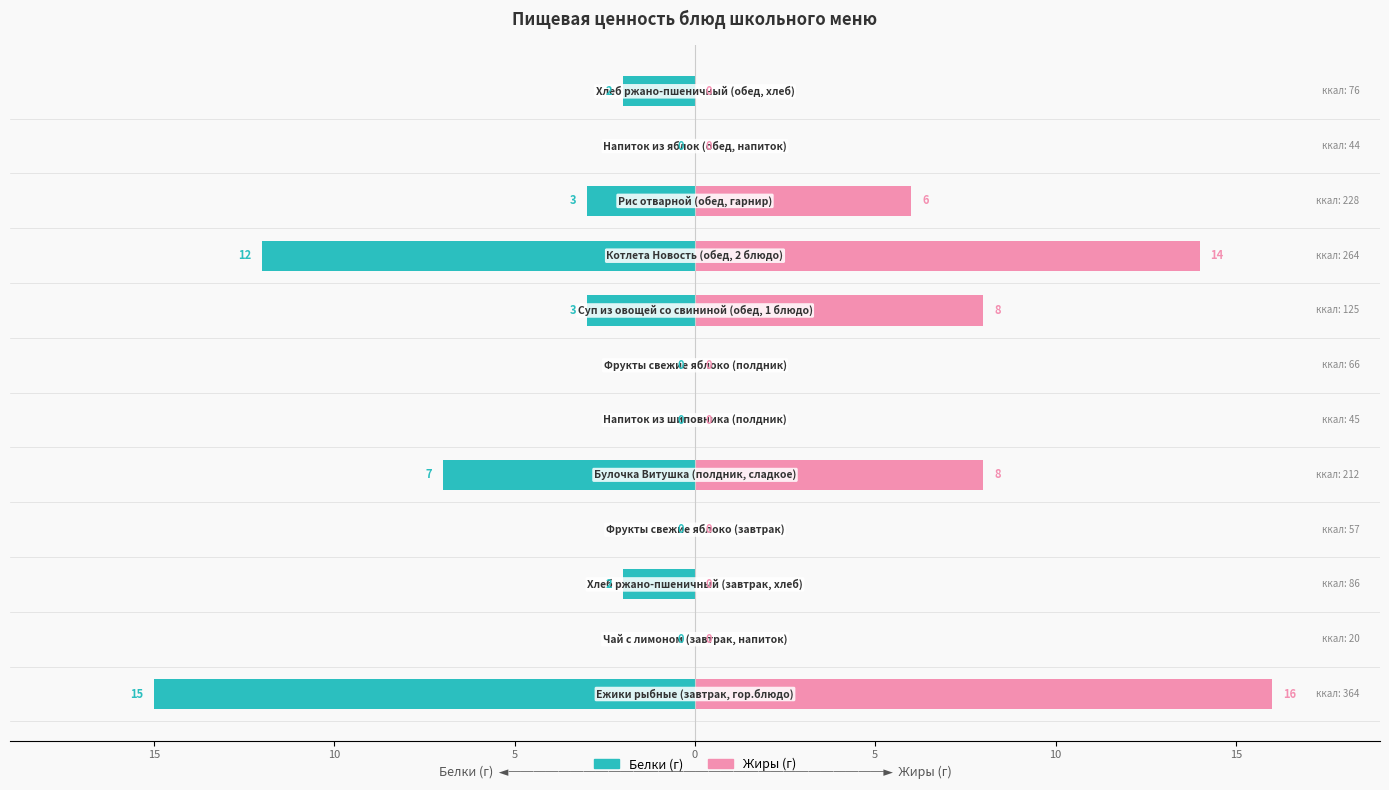

True or false: Белки (г) has a value of -2 at 11.

True